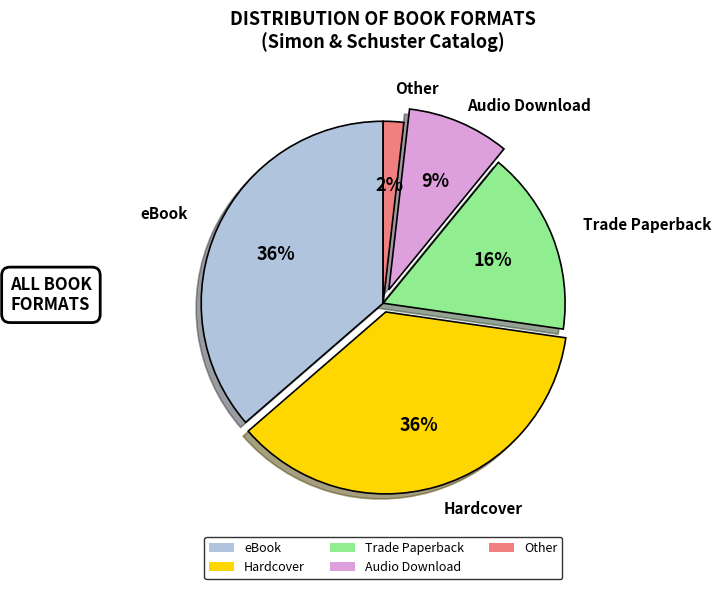

Is there a majority slice in this chart?

No